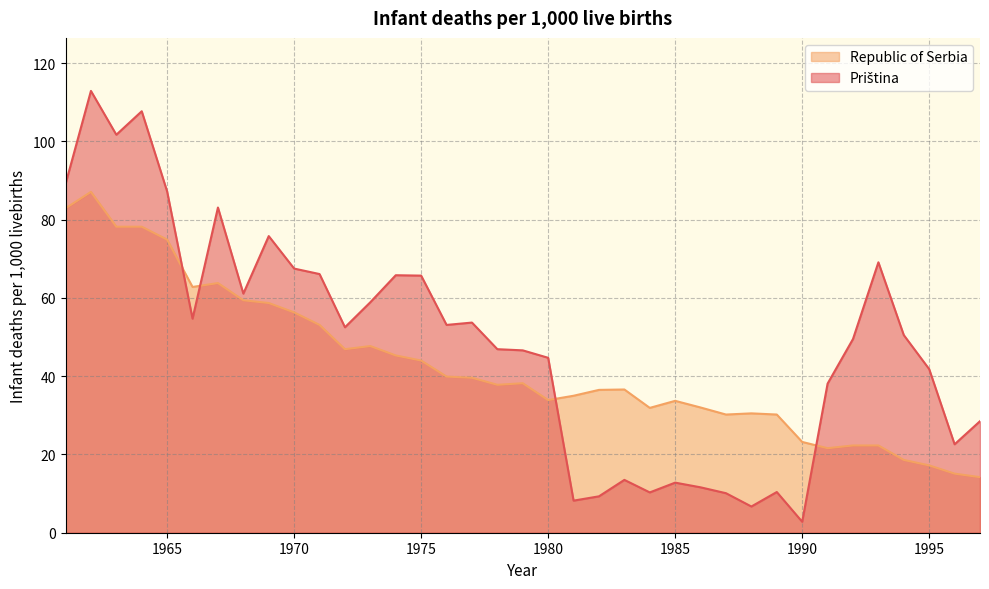

Which series has the widest spread of values?

Priština